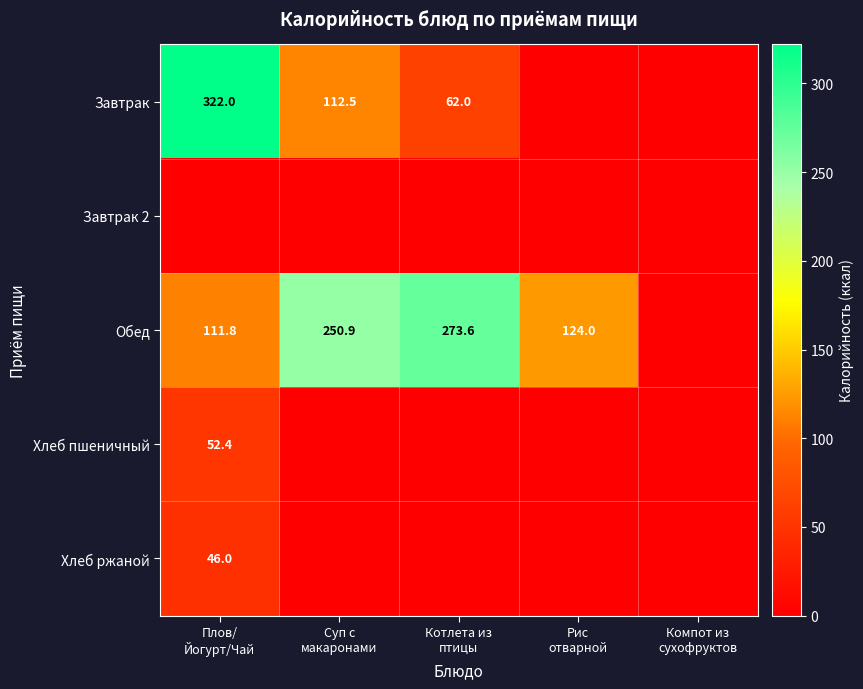

What is the maximum value for Завтрак?

322.0